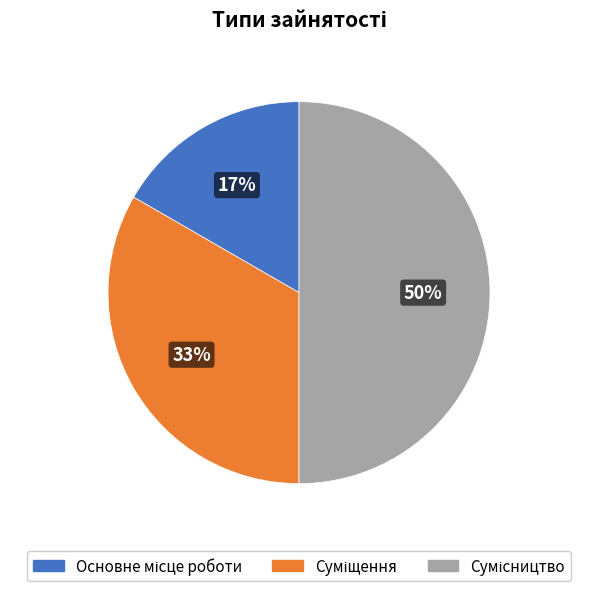

To the nearest percent, what is the difference between the largest and smallest slice percentages?

33%